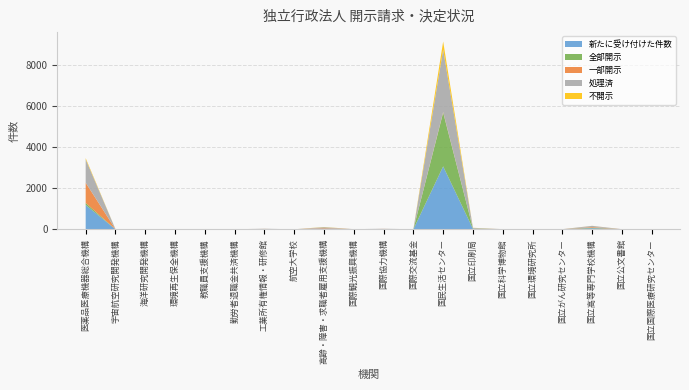

Reading right to left, extract all data points from this chart.

新たに受け付けた件数: 国立国際医療研究センター=3	国立公文書館=3	国立高等専門学校機構=56	国立がん研究センター=3	国立環境研究所=0	国立科学博物館=3	国立印刷局=27	国民生活センター=3060	国際交流基金=1	国際協力機構=11	国際観光振興機構=3	高齢・障害・求職者雇用支援機構=38	航空大学校=1	工業所有権情報・研修館=10	勤労者退職金共済機構=1	教職員支援機構=1	環境再生保全機構=1	海洋研究開発機構=0	宇宙航空研究開発機構=4	医薬品医療機器総合機構=1186
全部開示: 国立国際医療研究センター=0	国立公文書館=1	国立高等専門学校機構=23	国立がん研究センター=1	国立環境研究所=0	国立科学博物館=0	国立印刷局=14	国民生活センター=2614	国際交流基金=0	国際協力機構=1	国際観光振興機構=1	高齢・障害・求職者雇用支援機構=2	航空大学校=1	工業所有権情報・研修館=7	勤労者退職金共済機構=1	教職員支援機構=0	環境再生保全機構=0	海洋研究開発機構=0	宇宙航空研究開発機構=0	医薬品医療機器総合機構=96
一部開示: 国立国際医療研究センター=3	国立公文書館=2	国立高等専門学校機構=32	国立がん研究センター=1	国立環境研究所=0	国立科学博物館=3	国立印刷局=5	国民生活センター=27	国際交流基金=2	国際協力機構=8	国際観光振興機構=2	高齢・障害・求職者雇用支援機構=26	航空大学校=0	工業所有権情報・研修館=3	勤労者退職金共済機構=0	教職員支援機構=1	環境再生保全機構=1	海洋研究開発機構=0	宇宙航空研究開発機構=3	医薬品医療機器総合機構=984
処理済: 国立国際医療研究センター=3	国立公文書館=3	国立高等専門学校機構=57	国立がん研究センター=3	国立環境研究所=0	国立科学博物館=3	国立印刷局=24	国民生活センター=3035	国際交流基金=2	国際協力機構=9	国際観光振興機構=3	高齢・障害・求職者雇用支援機構=38	航空大学校=1	工業所有権情報・研修館=10	勤労者退職金共済機構=2	教職員支援機構=1	環境再生保全機構=1	海洋研究開発機構=0	宇宙航空研究開発機構=4	医薬品医療機器総合機構=1137
不開示: 国立国際医療研究センター=1	国立公文書館=0	国立高等専門学校機構=3	国立がん研究センター=1	国立環境研究所=0	国立科学博物館=0	国立印刷局=5	国民生活センター=394	国際交流基金=0	国際協力機構=0	国際観光振興機構=0	高齢・障害・求職者雇用支援機構=10	航空大学校=0	工業所有権情報・研修館=0	勤労者退職金共済機構=1	教職員支援機構=0	環境再生保全機構=0	海洋研究開発機構=0	宇宙航空研究開発機構=1	医薬品医療機器総合機構=57